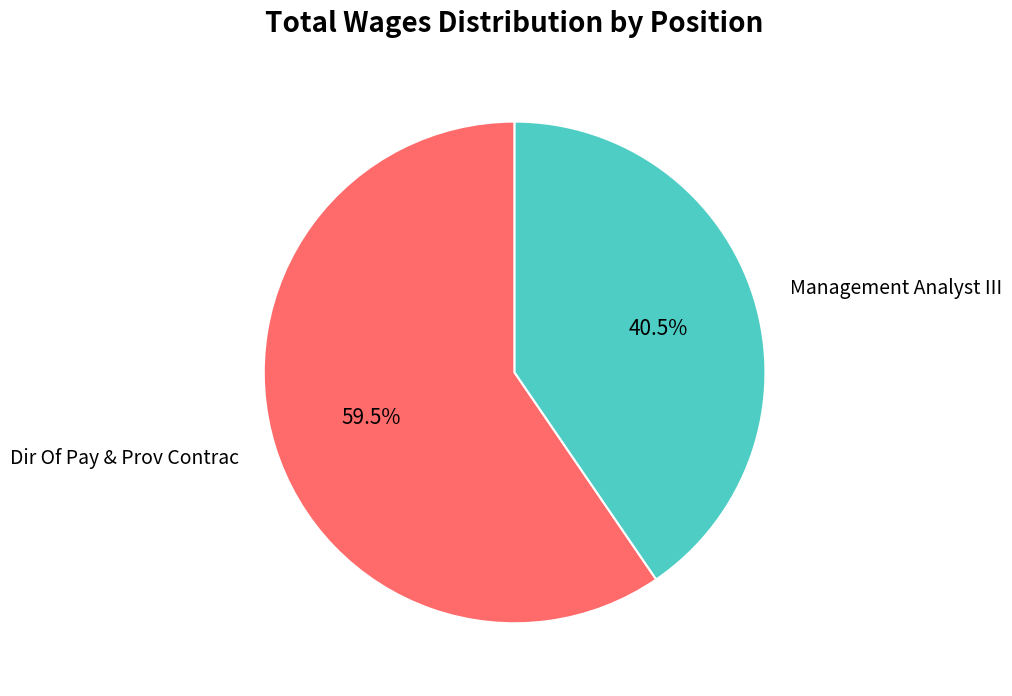

What is the ratio of the value at Dir Of Pay & Prov Contrac to the value at Management Analyst III?

1.5